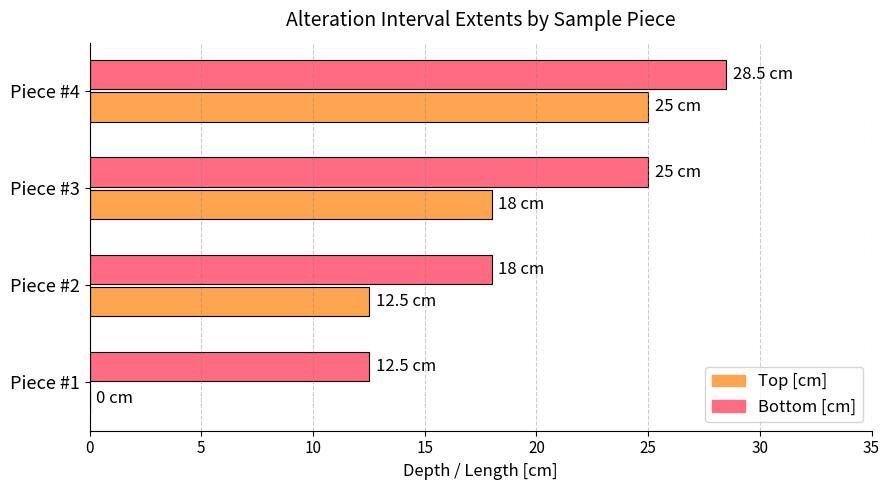

The Bottom [cm] series shows 12.5 at Piece #1. True or false?

True